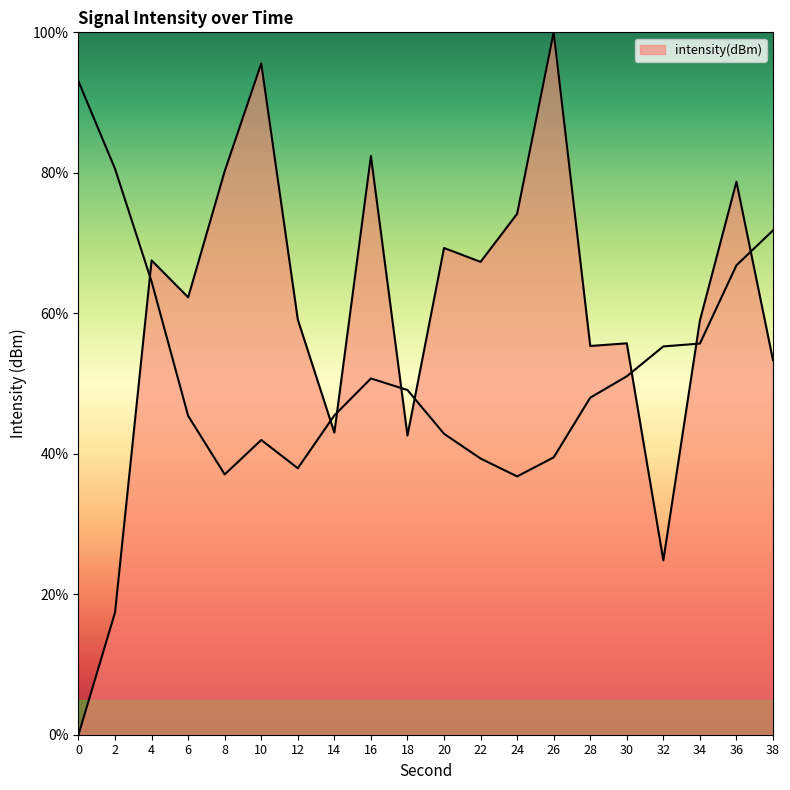

The chart shows a value of 69.3 at 20. True or false?

True